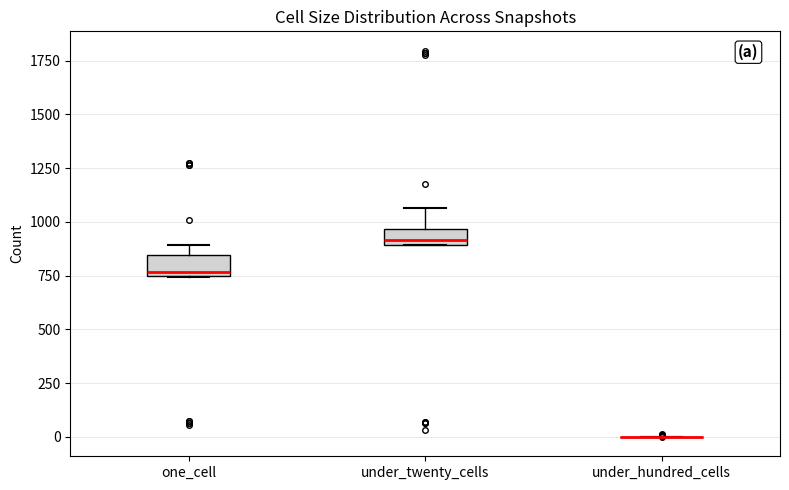

Reading left to right, read every box against the y-axis: the position of its median line, the range the box covers, and the ends of its whiskers. The values are not printed on the chart, so give them approximately, as read against the axis.

one_cell: median 750 (just above the box's lower edge), box 750 to 850, whiskers 750 to 900
under_twenty_cells: median 900 (just above the box's lower edge), box 900 to 950, whiskers 900 to 1050
under_hundred_cells: box collapsed to a line at 0, whiskers 0 to 0